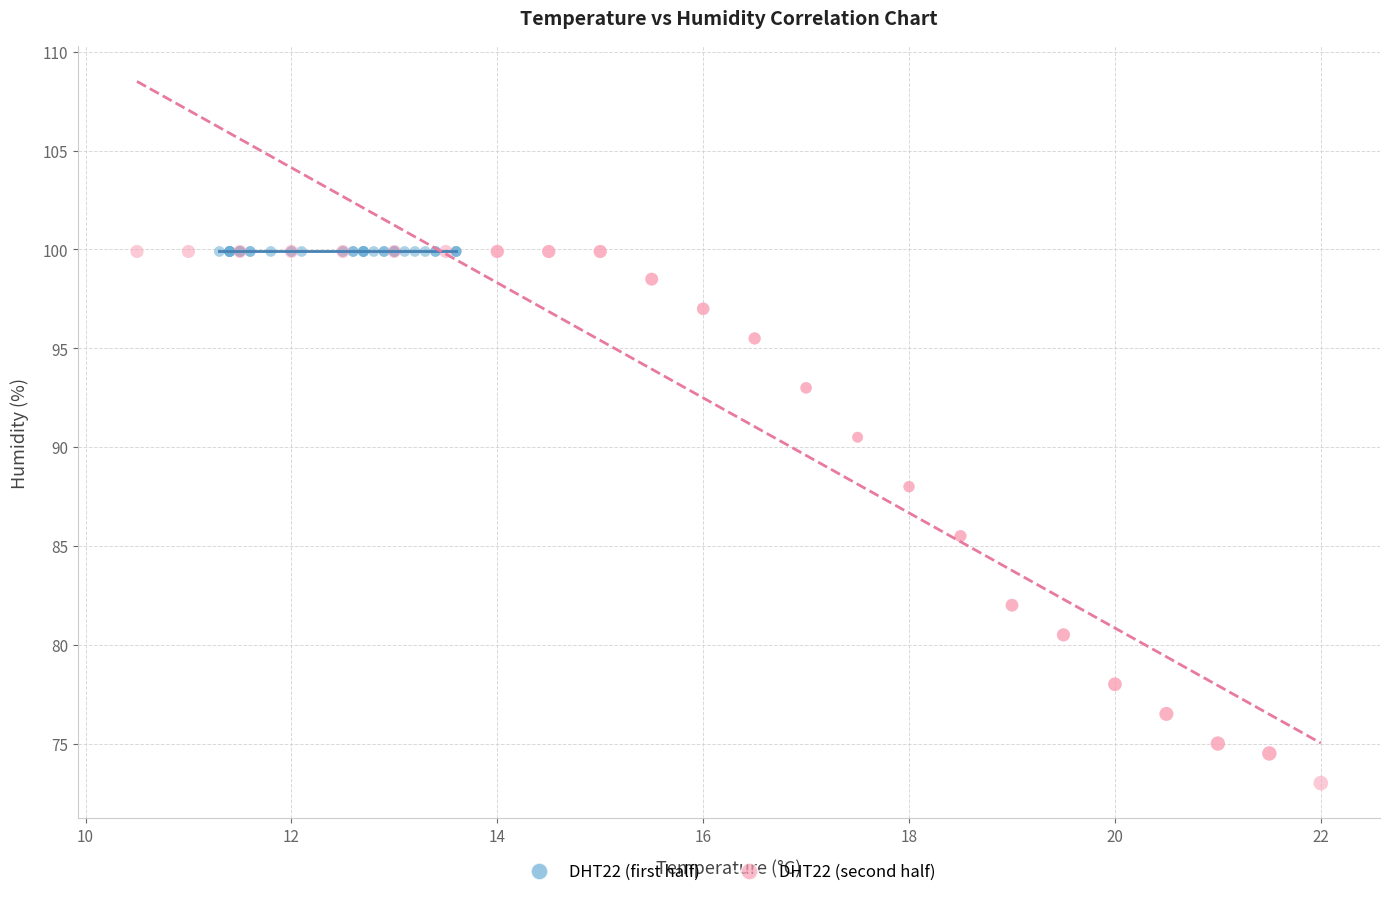

Which series reaches the minimum Y coordinate?

DHT22 (second half)